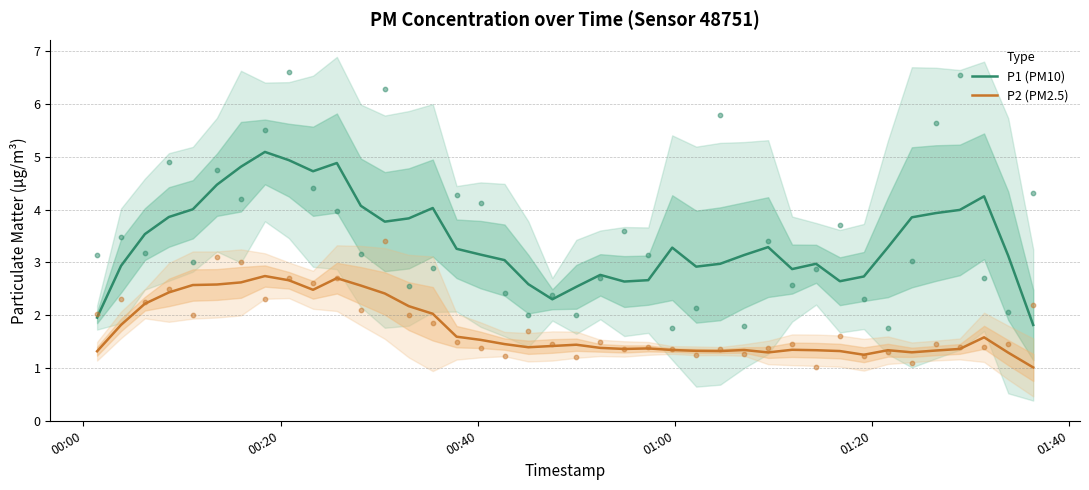

True or false: P2 (PM2.5) and P1 (PM10) cross at least once.

False